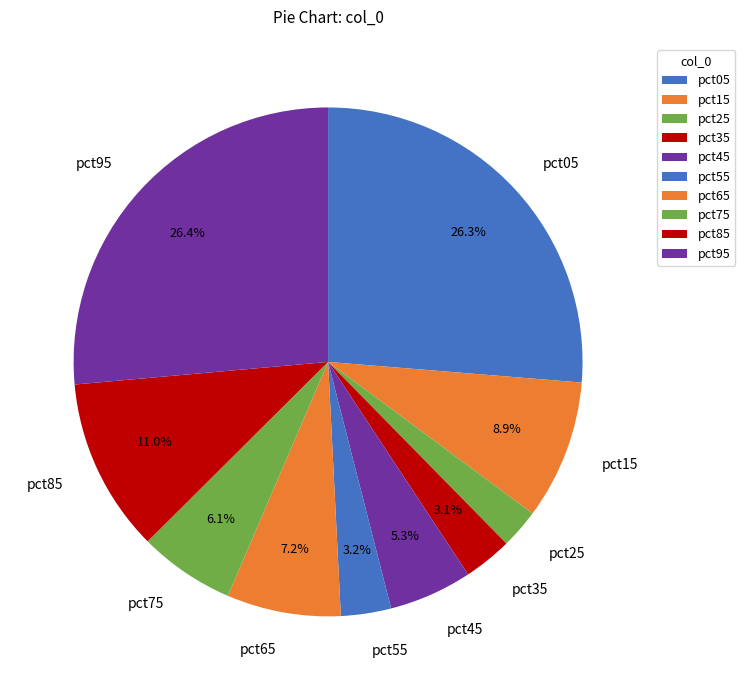

To the nearest percent, what is the combined percentage of pct35 and pct05?

29%